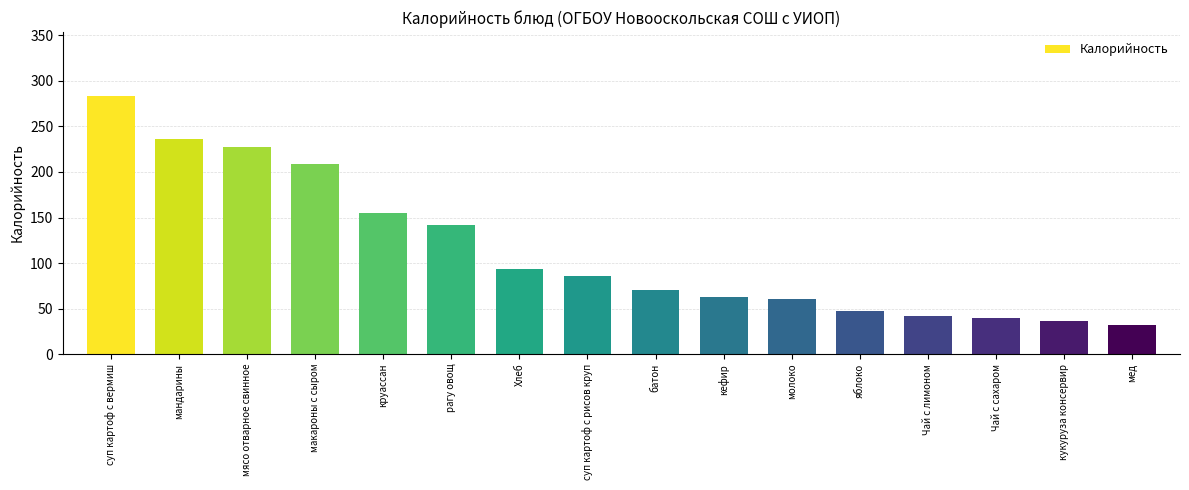

Are the bars horizontal?

No